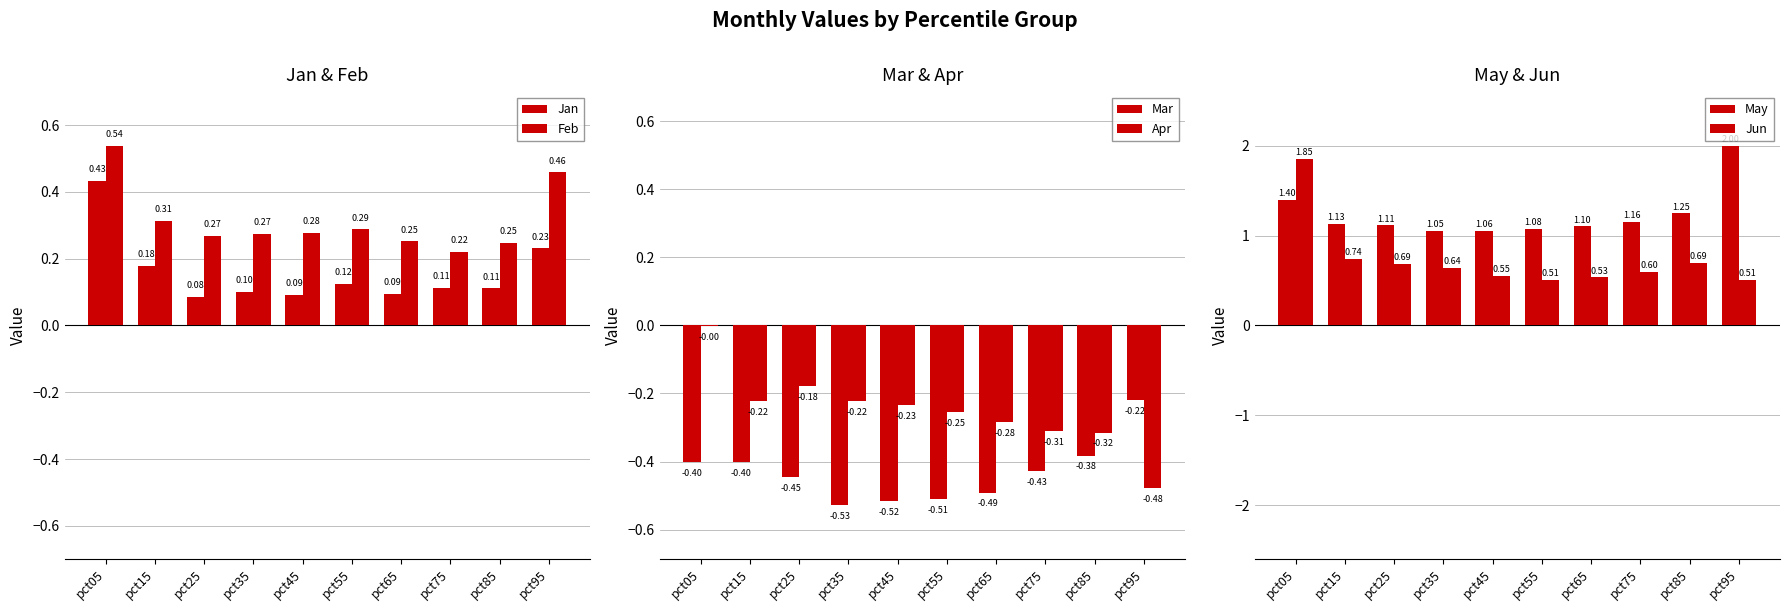

Which category has the lowest value in the Jun series?

pct95